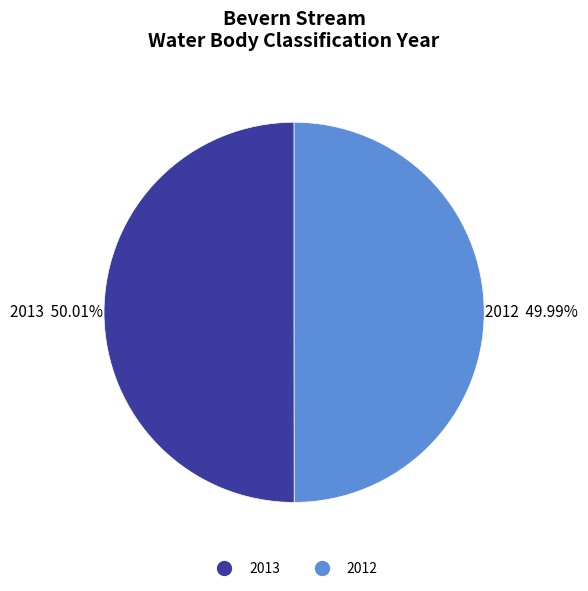

The 2013 slice represents 50% of the pie. True or false?

True